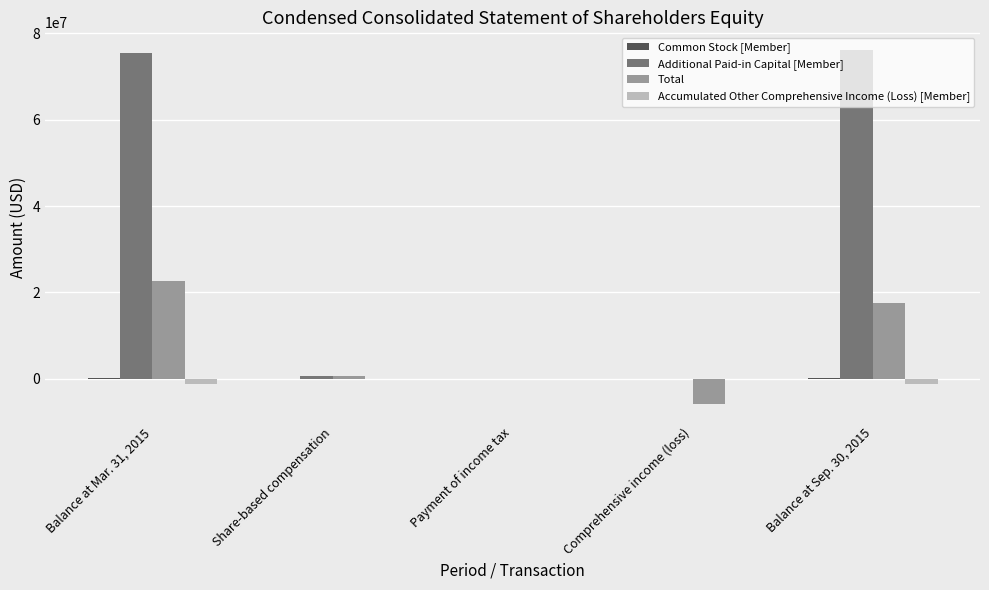

Count the number of categories in the chart.

5